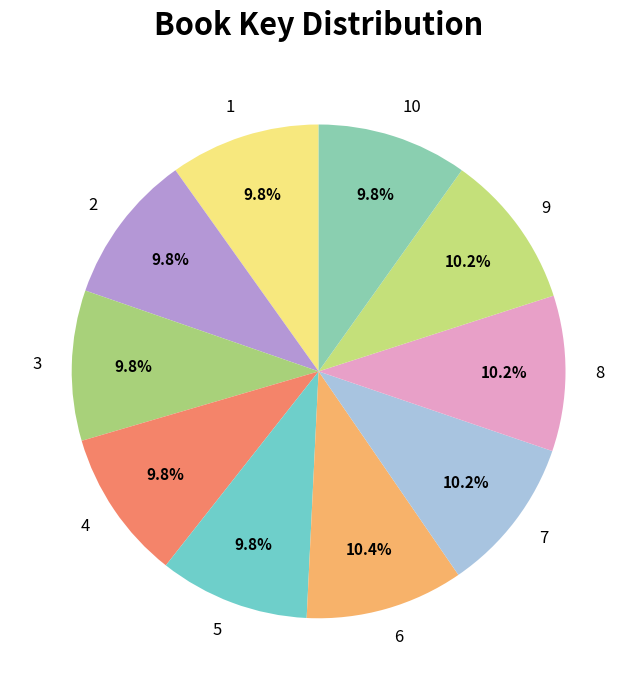

Is it true that 7 is 22% of the pie?

False